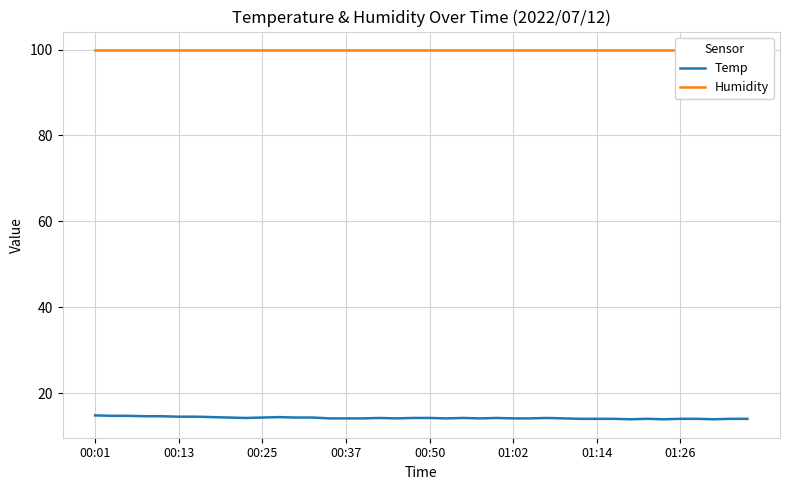

Is the value of Humidity at 13 greater than the value of Temp at 32?

Yes